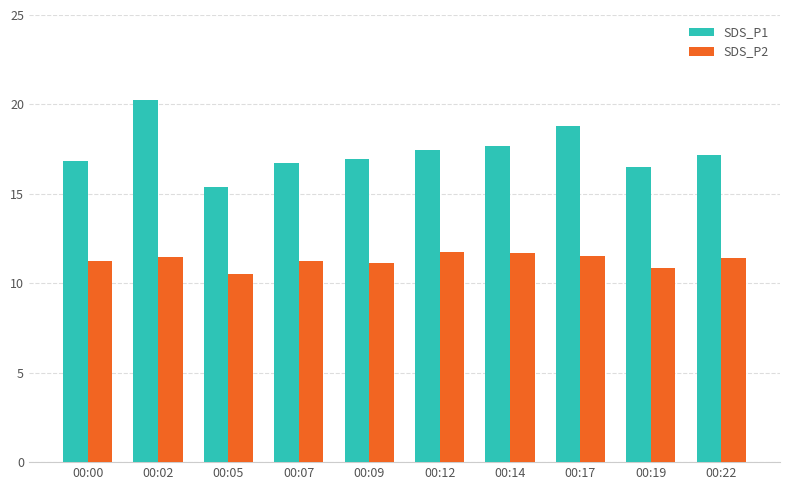

Rank the series at 00:19 from highest to lowest value.

SDS_P1, SDS_P2